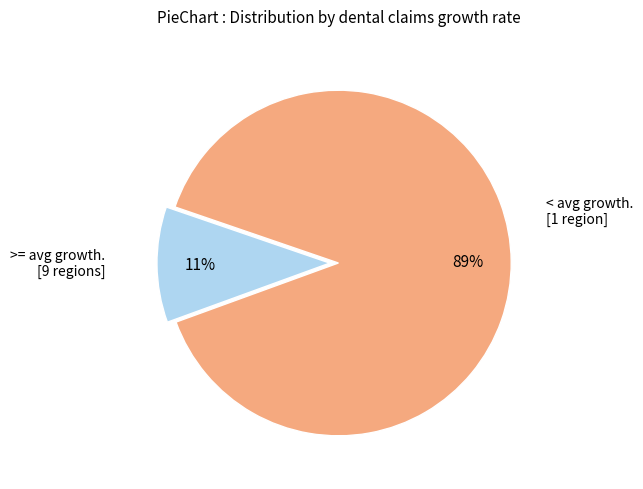

To the nearest percent, what is the average slice percentage?

50%